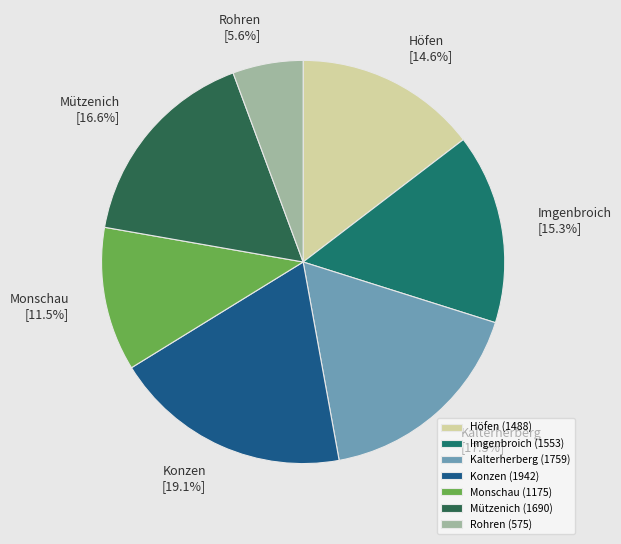

How many segments does this pie chart have?

7